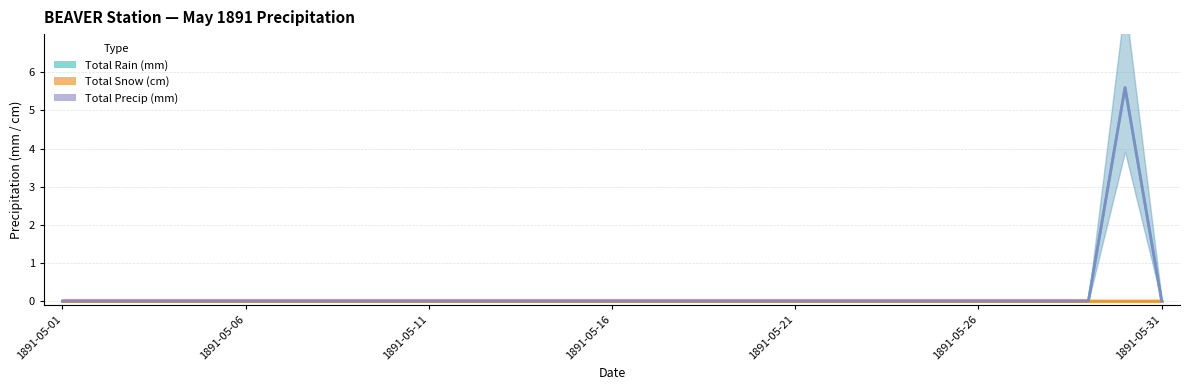

True or false: Total Precip (mm) has a value of 2.2 at 9.

False